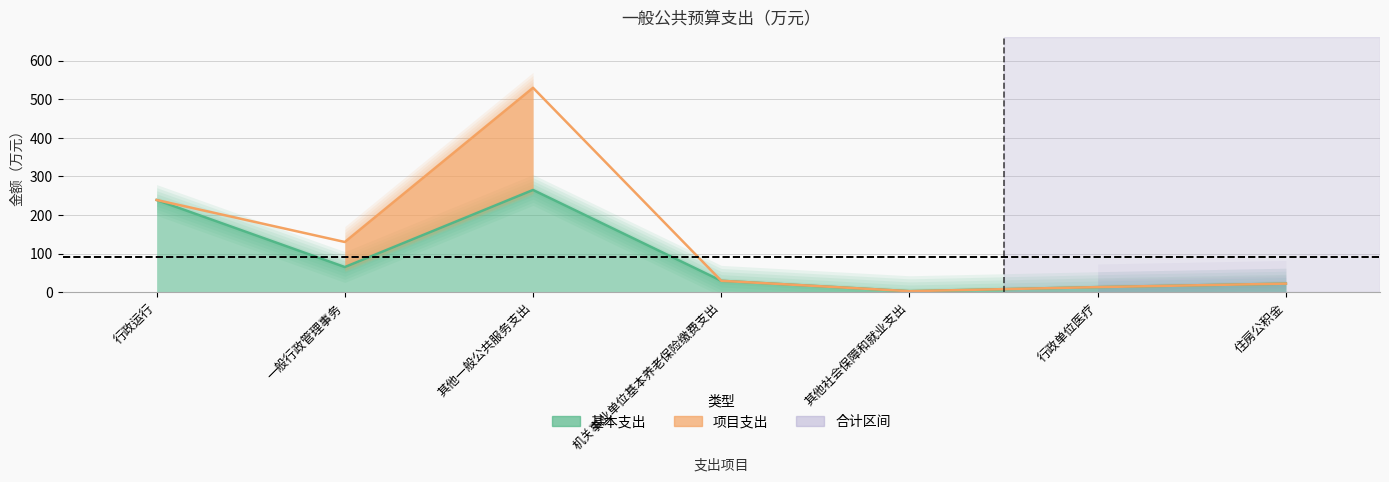

At which category does the chart reach its minimum across all series?

其他社会保障和就业支出